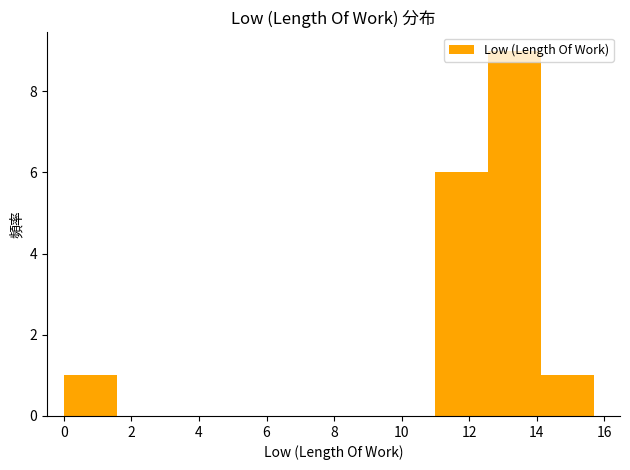

Reading left to right, transcribe this chart: for each bar, give the range it covers on the x-axis and its height. Neither the bar edges nor the heights are printed on the chart, so give them approximately, as read against the axes.

0.0 to 1.6: 1
1.6 to 3.2: 0
3.2 to 4.8: 0
4.8 to 6.2: 0
6.2 to 7.8: 0
7.8 to 9.4: 0
9.4 to 11.0: 0
11.0 to 12.6: 6
12.6 to 14.2: 9
14.2 to 15.6: 1